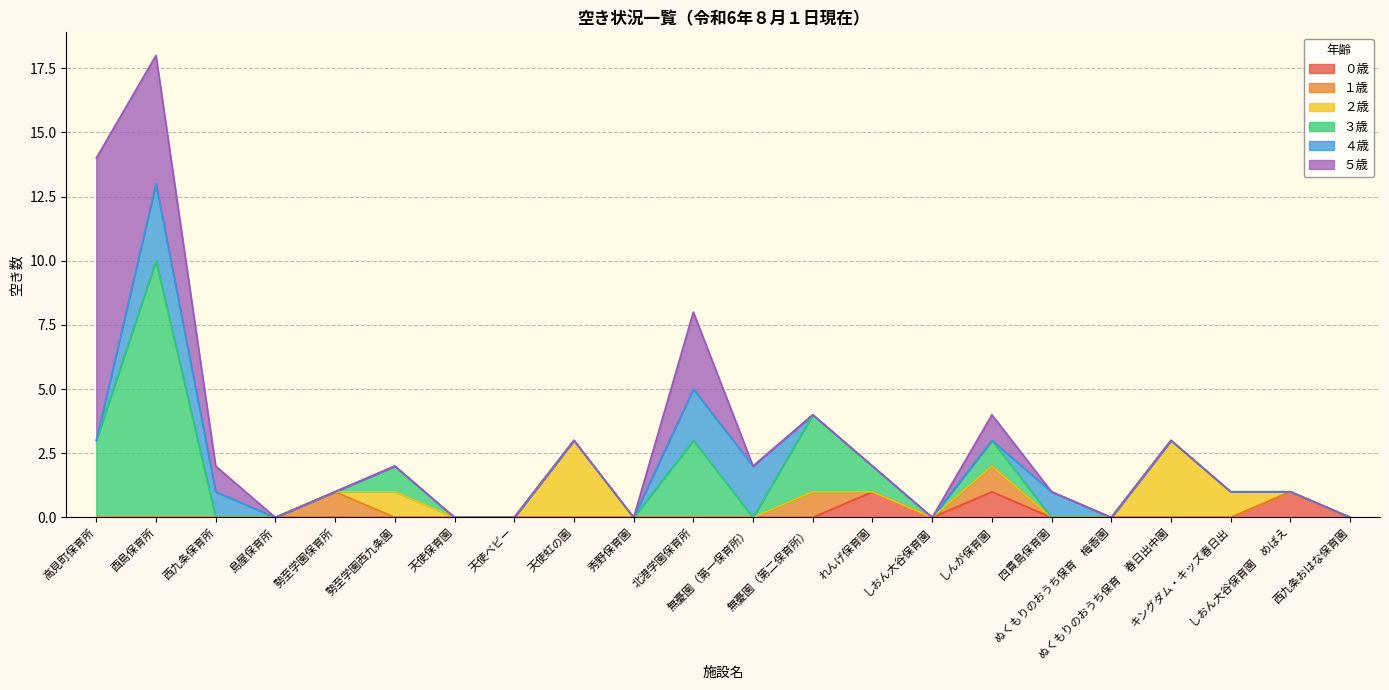

How many intersections are there between ２歳 and ０歳?

1